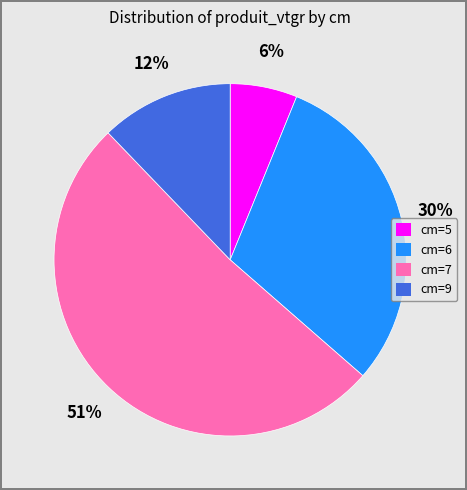

Which has a higher value, cm=6 or cm=9?

cm=6